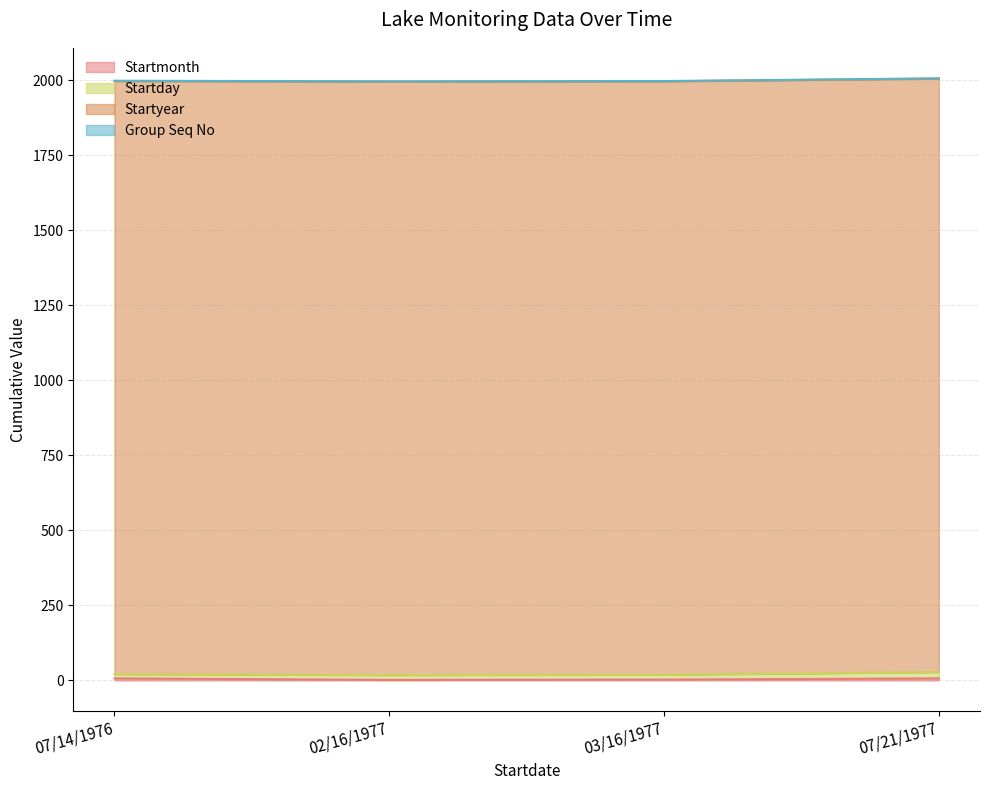

What position from the left is 07/14/1976?

1